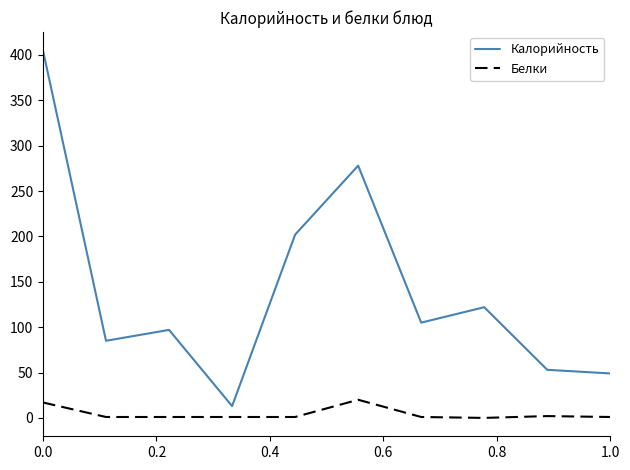

What is the highest value of the Белки series?

20